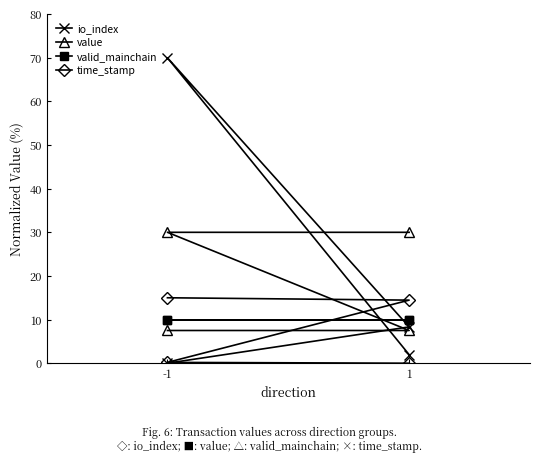

True or false: time_stamp has more than 2 interior local peaks.

False